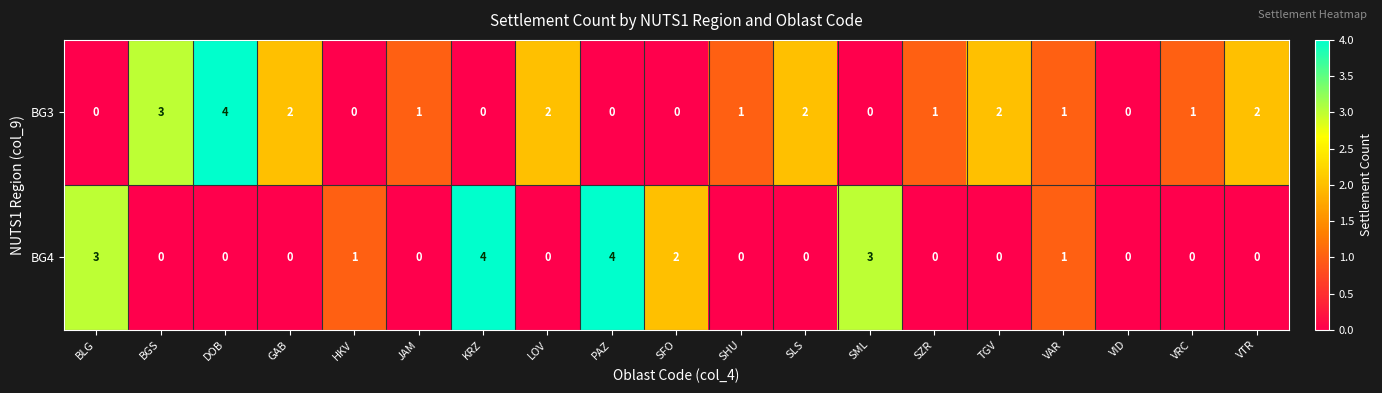

What is the greatest value displayed?

4